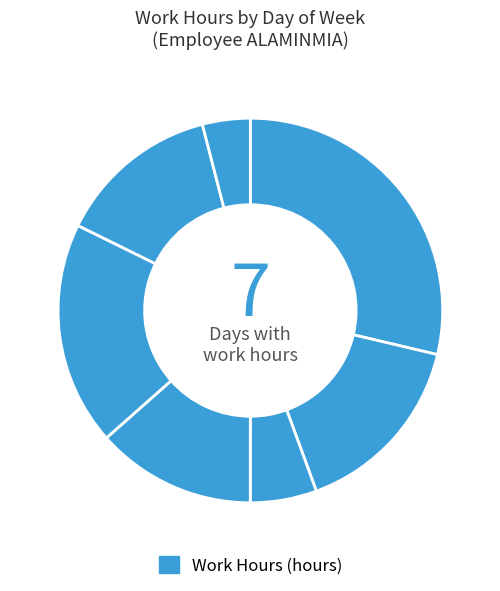

To the nearest percent, what is the difference between the largest and smallest slice percentages?

25%